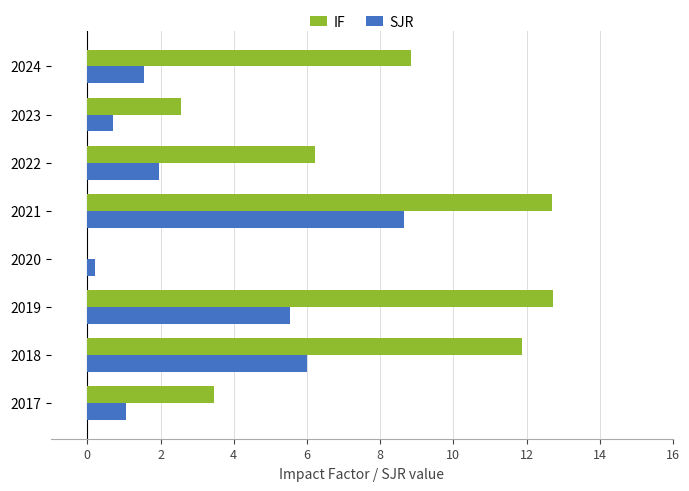

At which label is SJR closest to 4?

2019